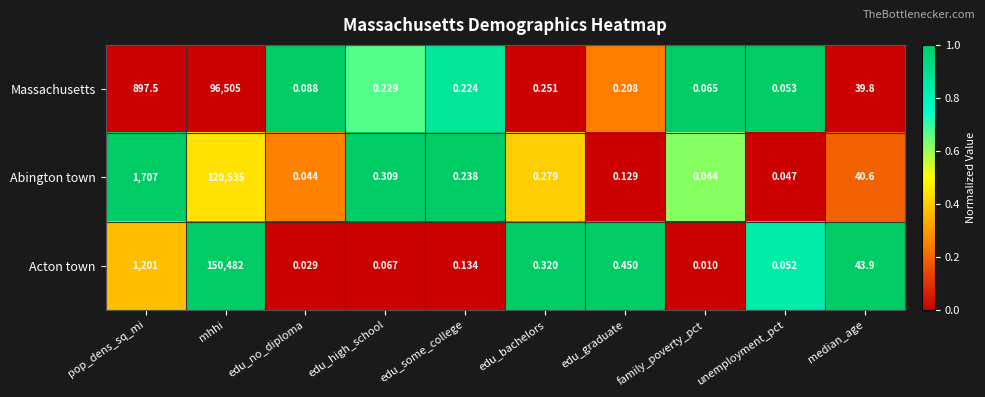

Rank the series at edu_no_diploma from lowest to highest value.

Acton town, Abington town, Massachusetts